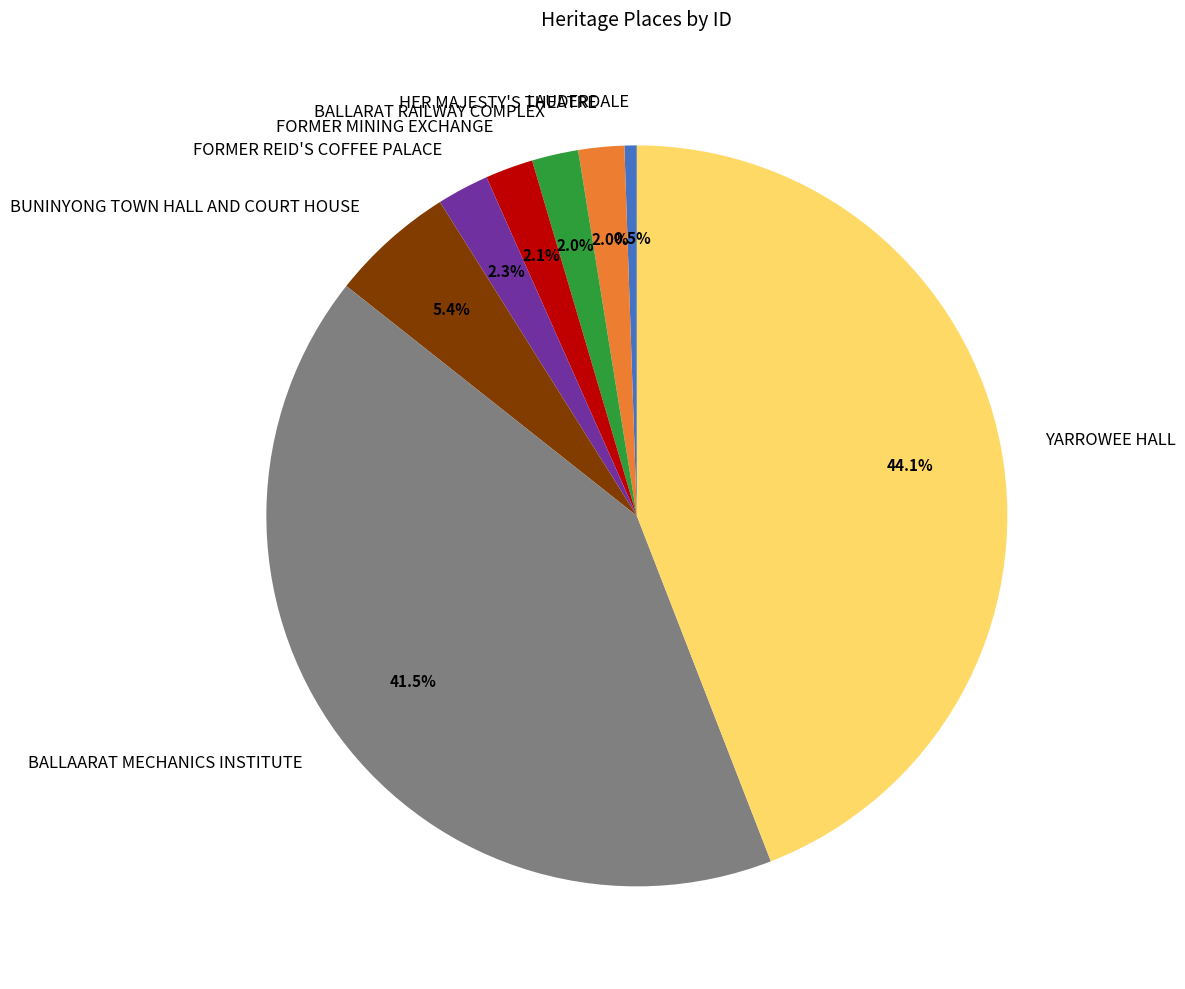

Which category has the biggest portion of the pie?

YARROWEE HALL